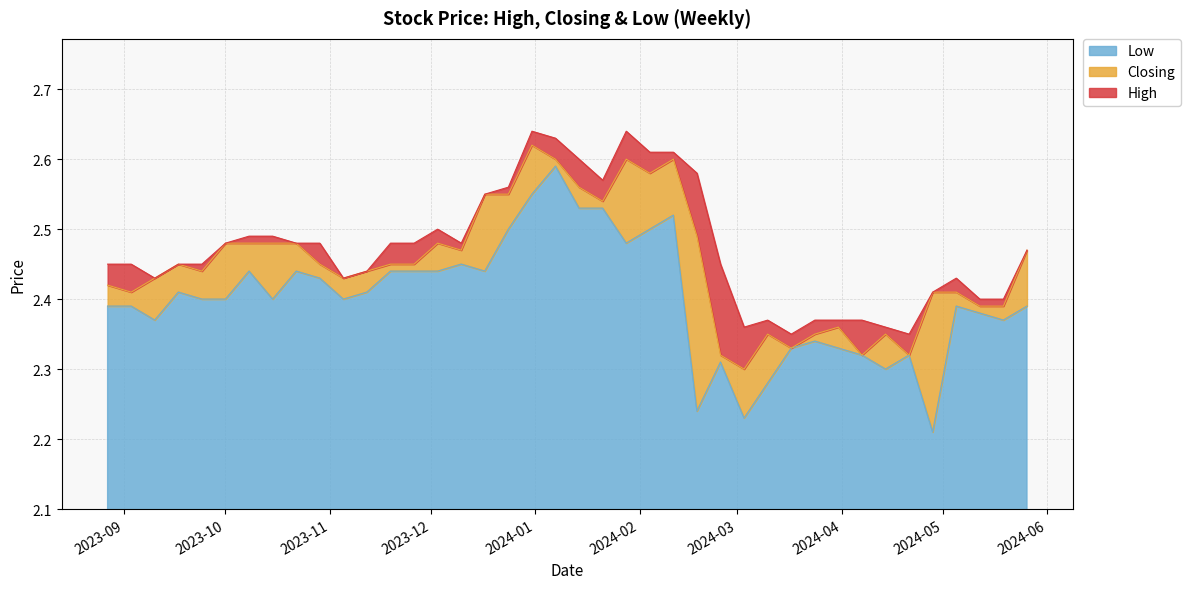

What are all the series names shown in the legend?

Low, Closing, High